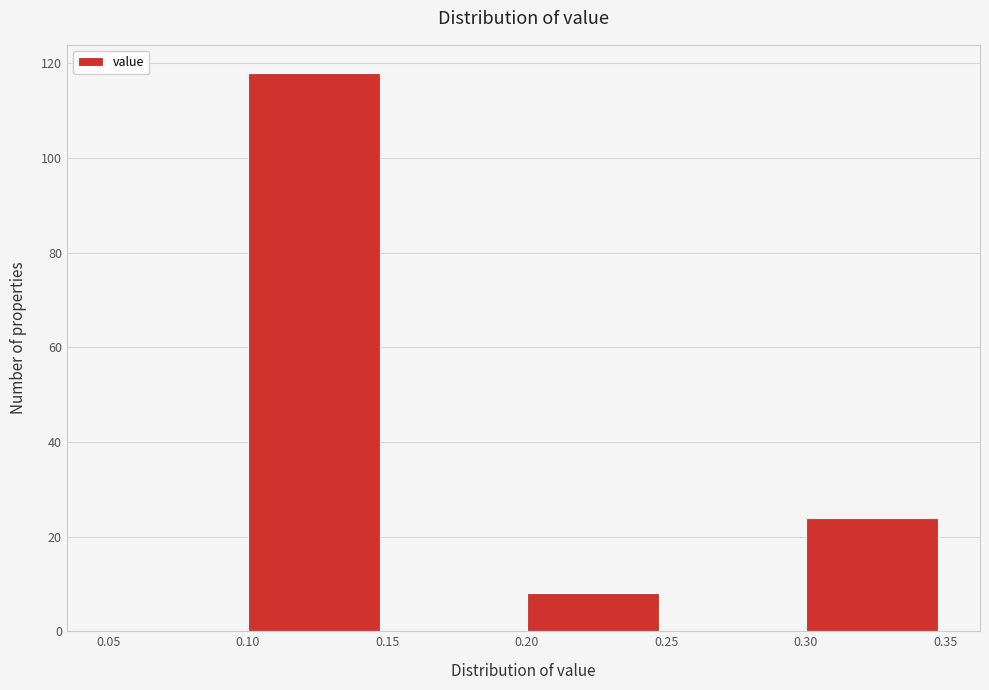

How tall is the bar that spans 0.30 to 0.35 on the x-axis? The values are not printed on the chart, so give them approximately, as read against the axis.

24